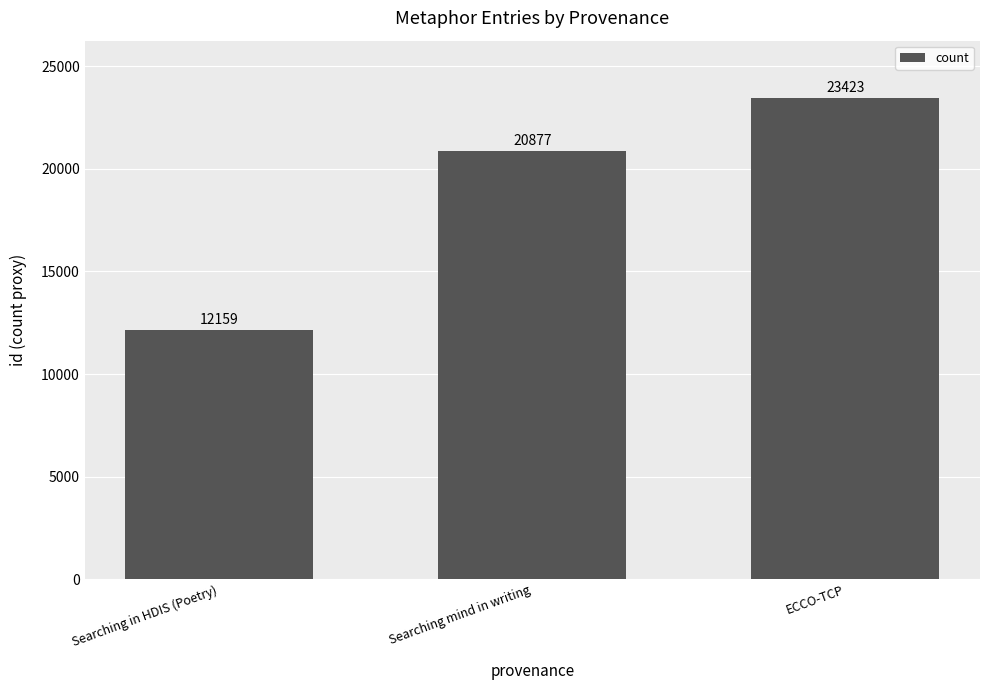

What is the value of the 2nd bar from the left?

20877